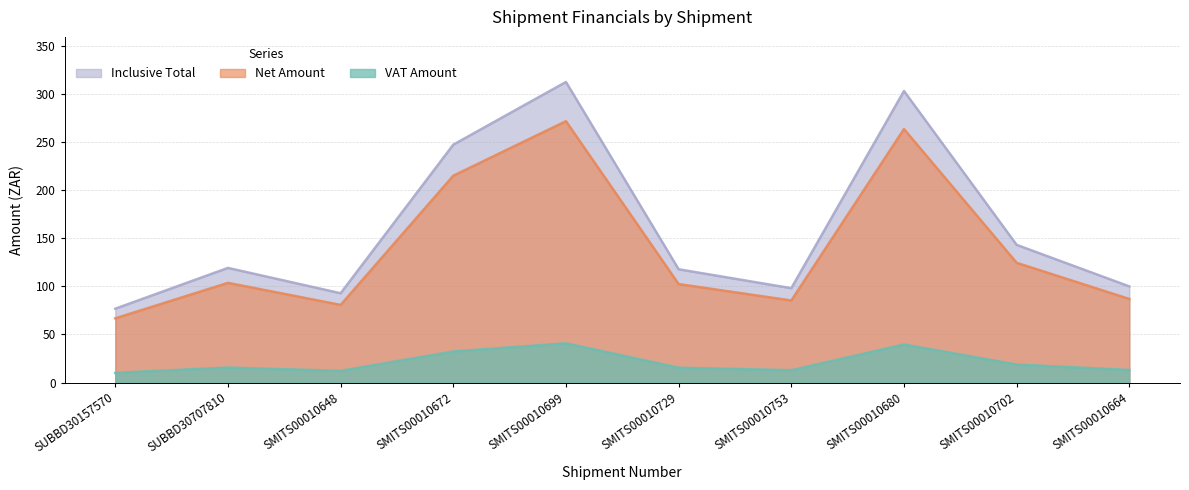

Rank the categories by Net Amount value from lowest to highest.

SUBBD30157570, SMITS00010648, SMITS00010753, SMITS00010664, SMITS00010729, SUBBD30707810, SMITS00010702, SMITS00010672, SMITS00010680, SMITS00010699